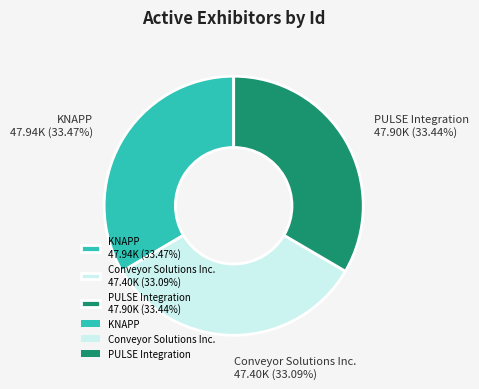

To the nearest percent, what percentage of the pie is KNAPP?

33%